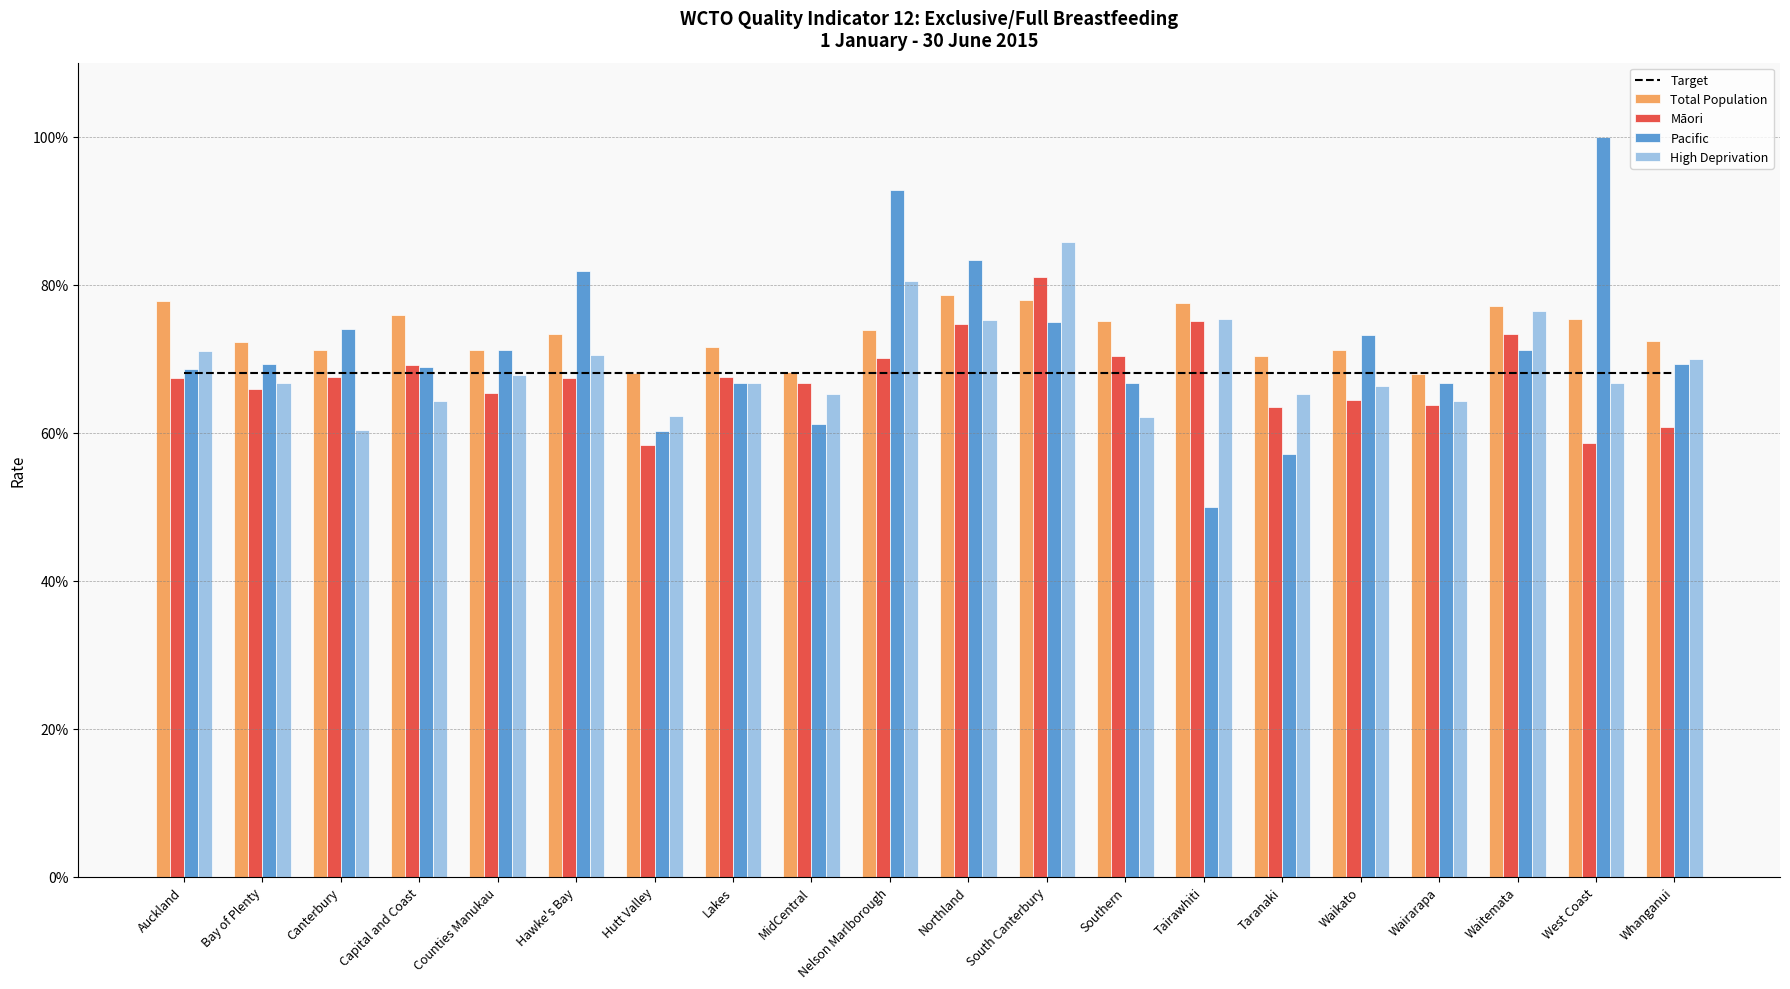

At which label does Target reach its peak?

Auckland